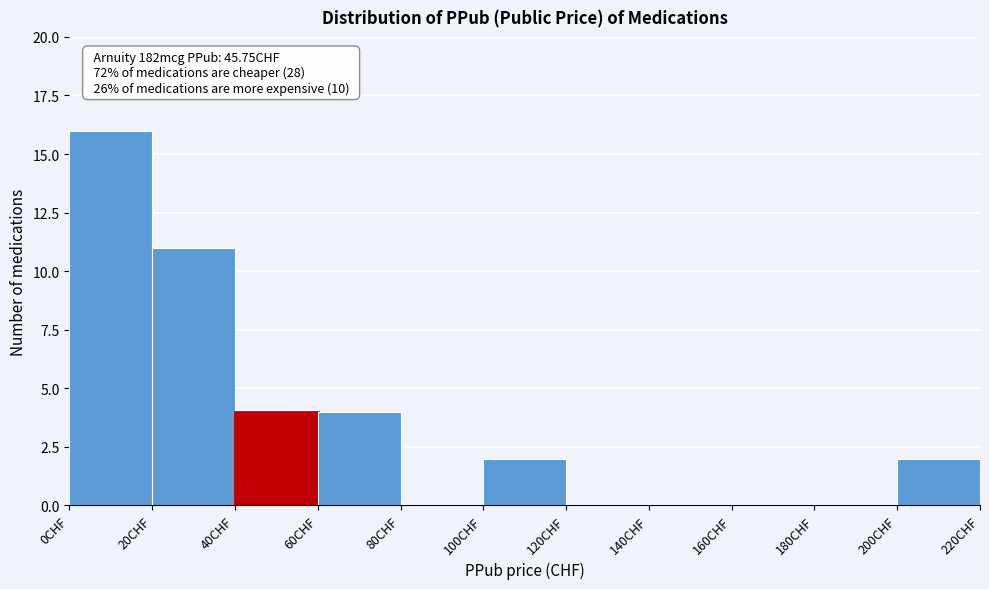

Over which range of the x-axis is the bar tallest?

0 to 20